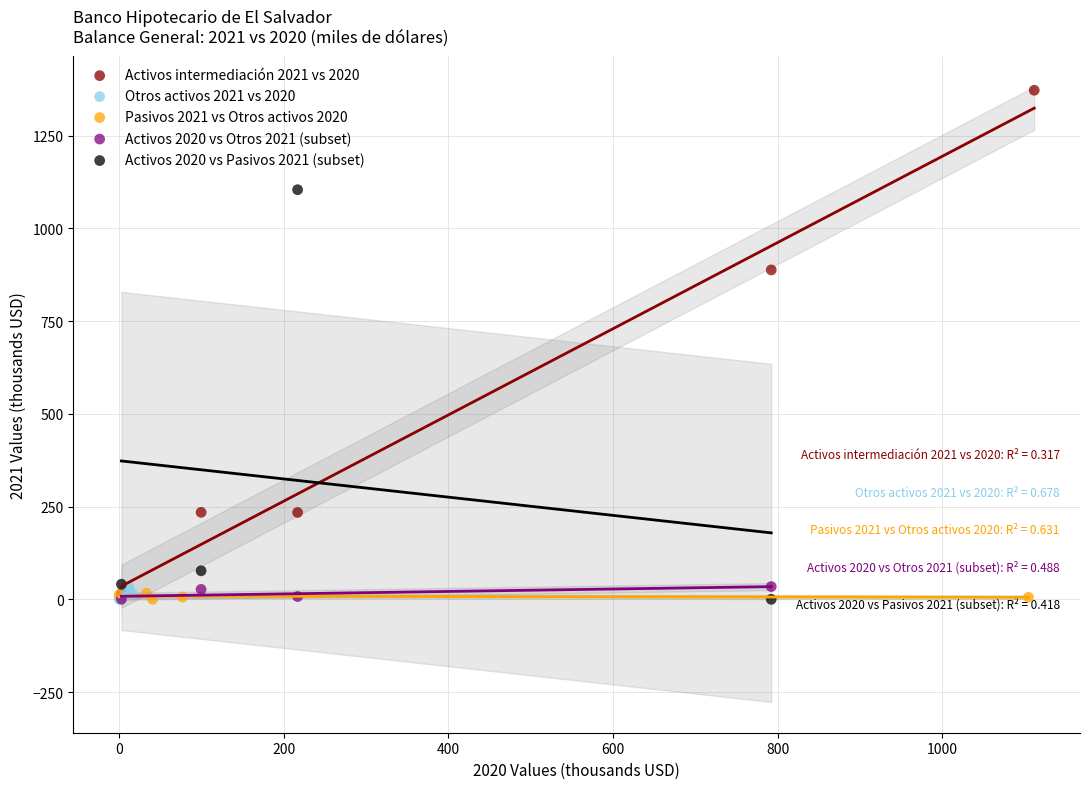

What are all the series names shown in the legend?

Activos intermediación 2021 vs 2020, Otros activos 2021 vs 2020, Pasivos 2021 vs Otros activos 2020, Activos 2020 vs Otros 2021 (subset), Activos 2020 vs Pasivos 2021 (subset)